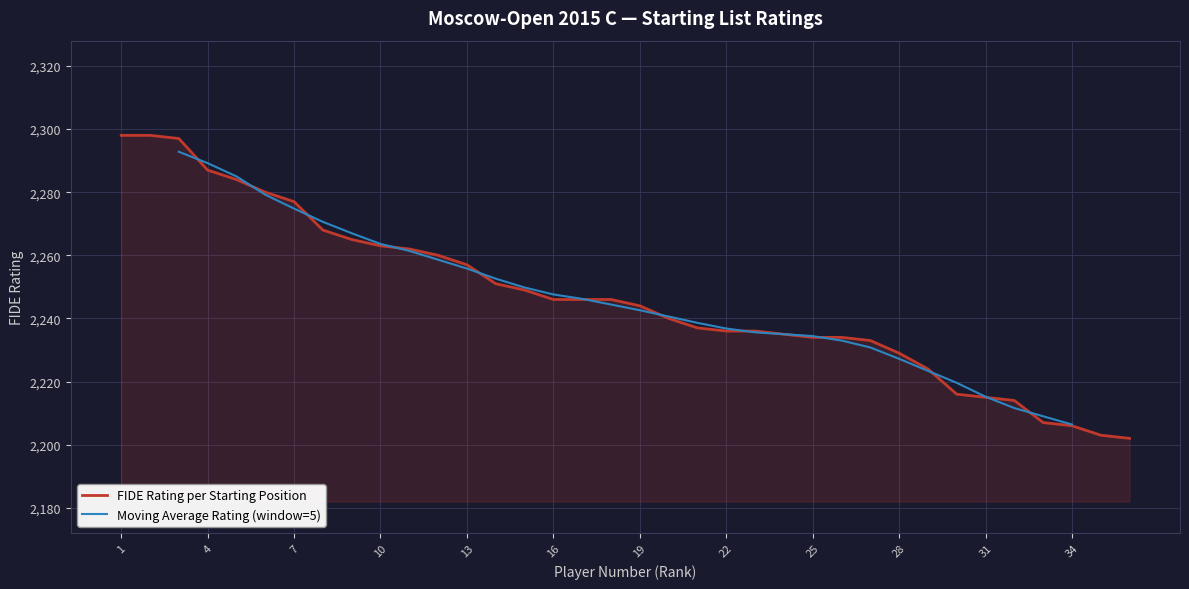

Reading left to right, extract all data points from this chart.

2298	2298	2297	2287	2284	2280	2277	2268	2265	2263	2262	2260	2257	2251	2249	2246	2246	2246	2244	2240	2237	2236	2236	2235	2234	2234	2233	2229	2224	2216	2215	2214	2207	2206	2203	2202